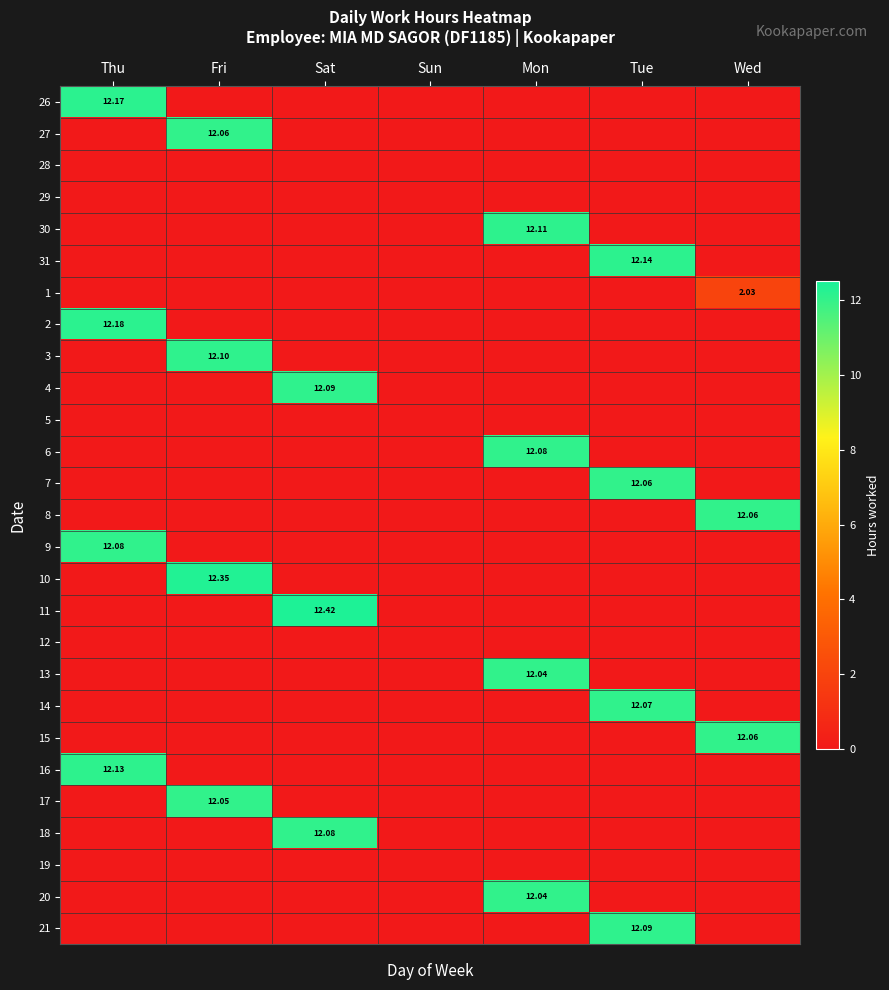

Count the number of data series in this chart.

27